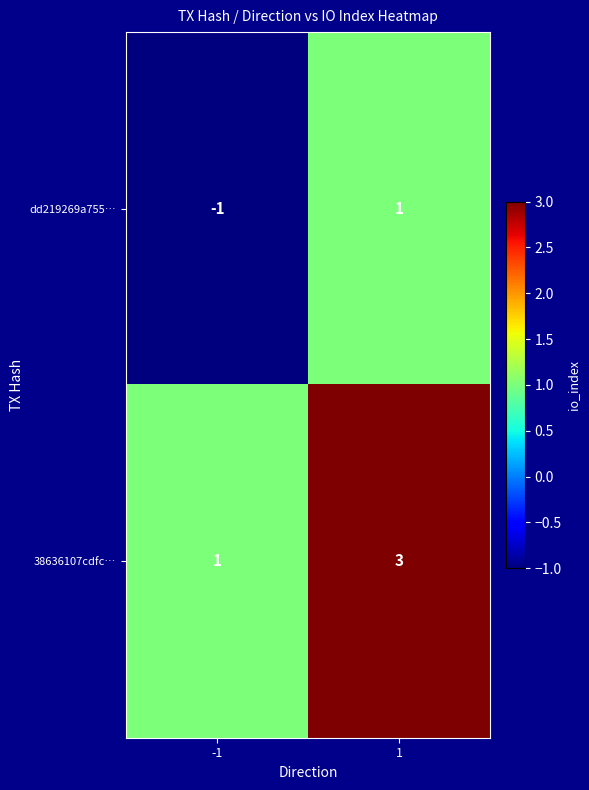

What is the sum of the 38636107cdfc… values at 1 and -1?

4